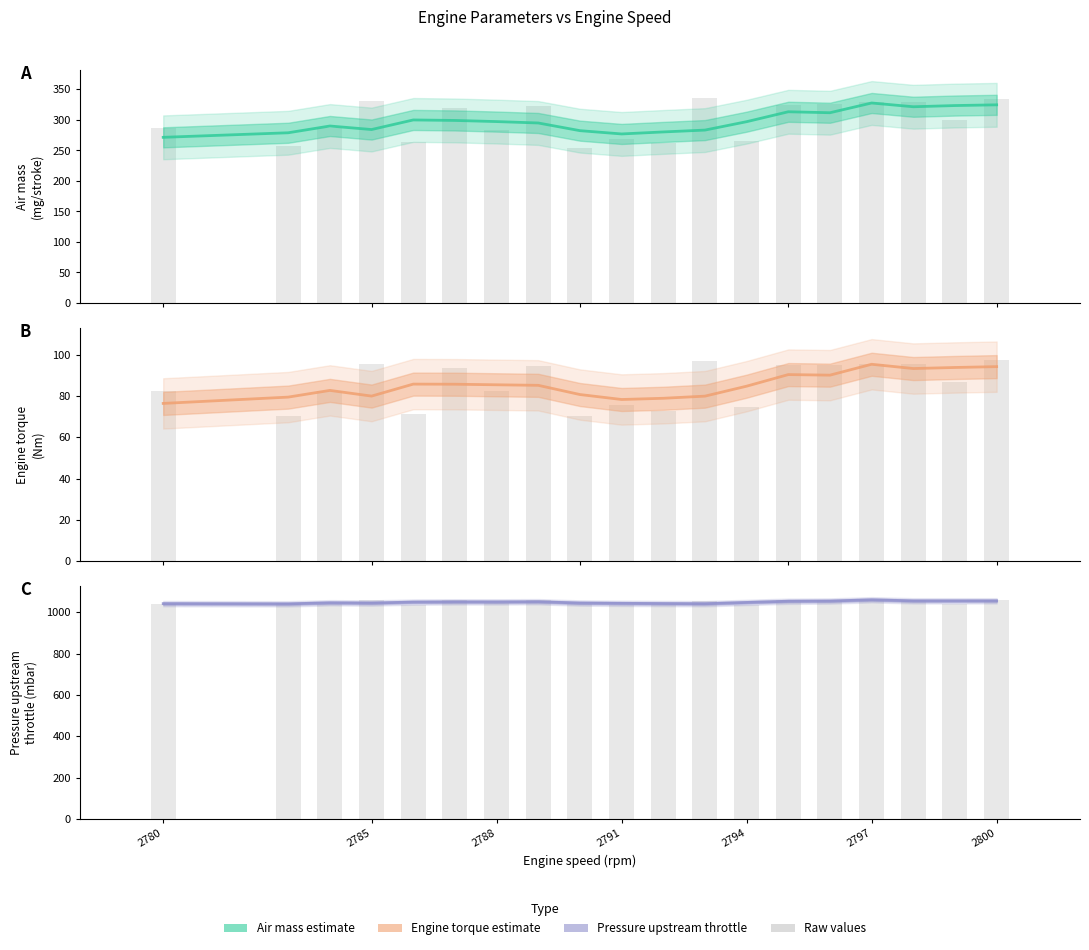

Where is Pressure upstream throttle (raw) nearest to the value 1049?

2785